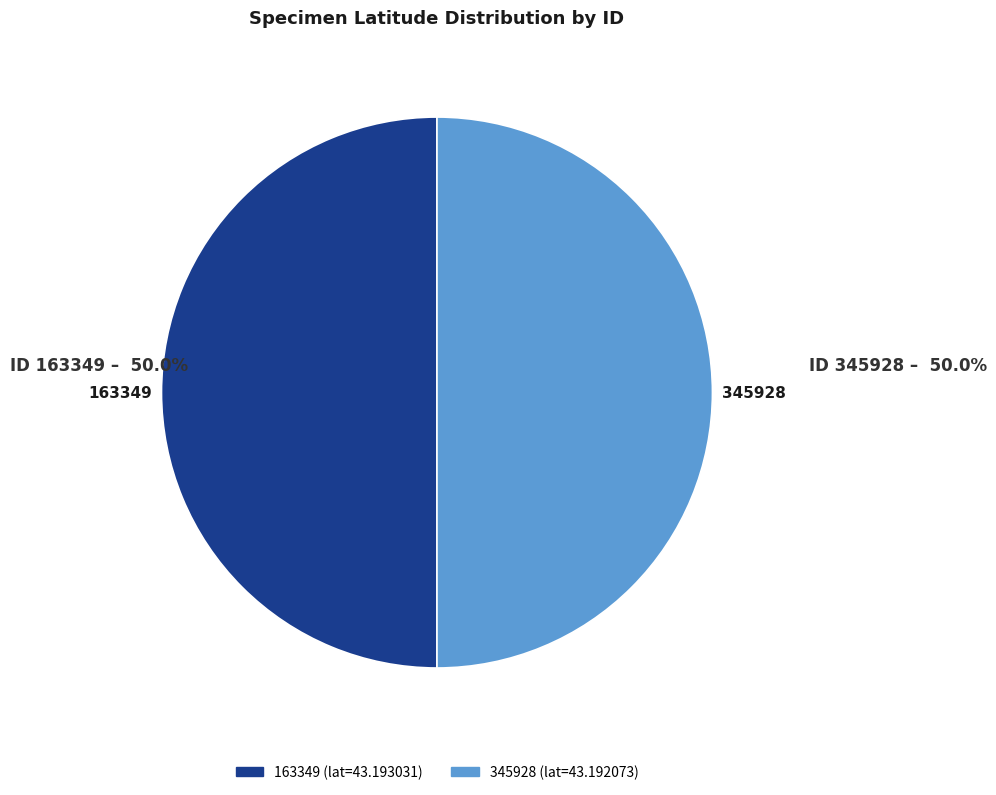

Is the sum of 163349 and 345928 greater than half?

Yes